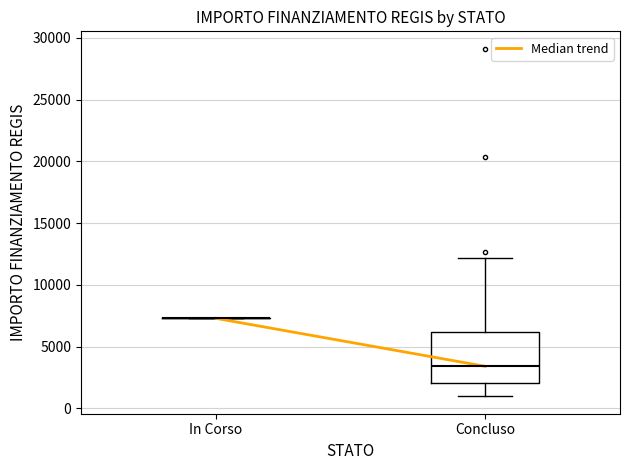

Which box is the tallest, from its lower edge to its upper edge?

Concluso